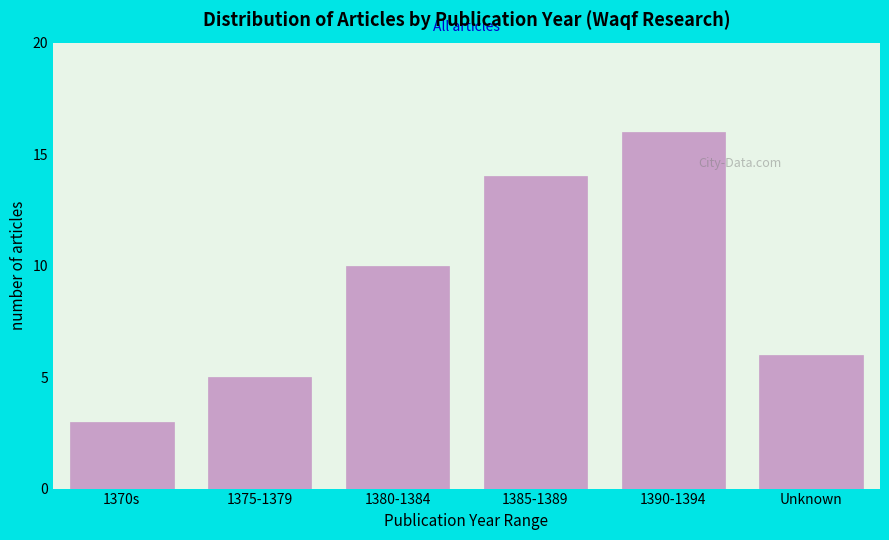

Reading right to left, list all the values displayed in this chart.

Unknown=6	1390-1394=16	1385-1389=14	1380-1384=10	1375-1379=5	1370s=3